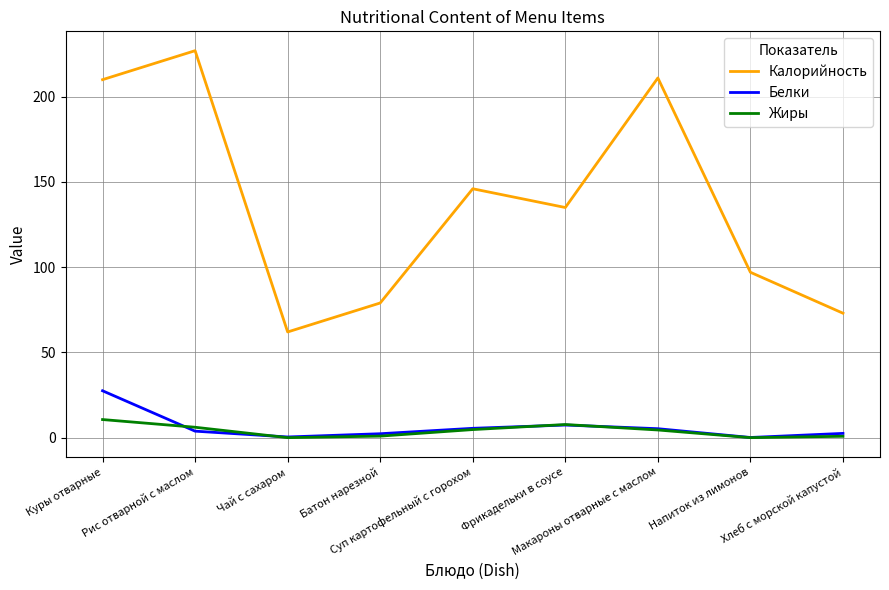

True or false: Белки and Калорийность cross at least once.

False